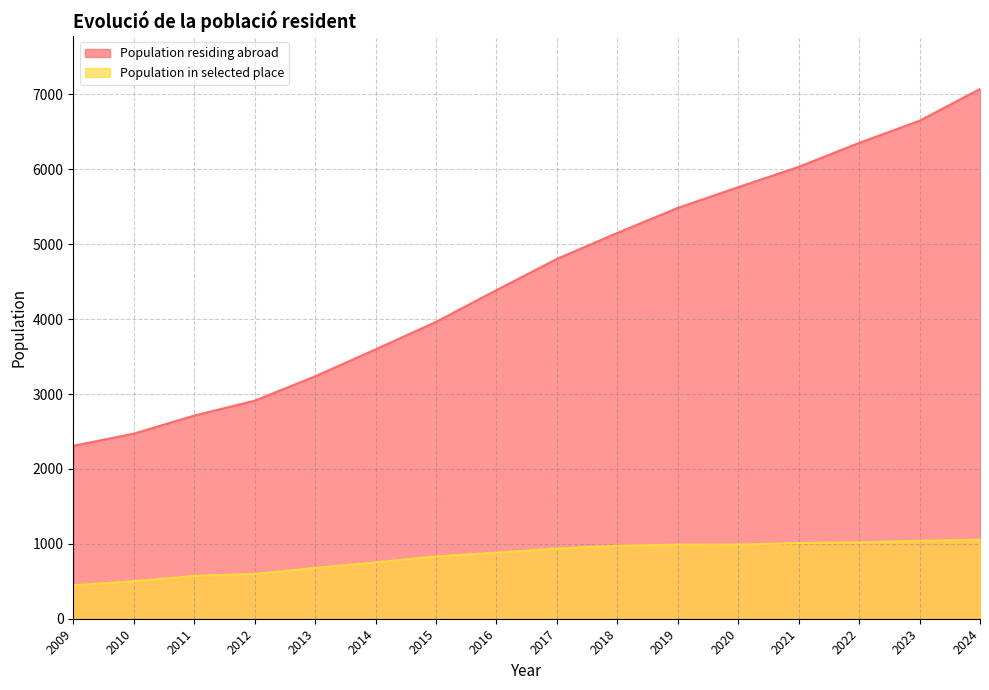

List the series in order of their overall mean, highest first.

Population residing abroad, Population in selected place